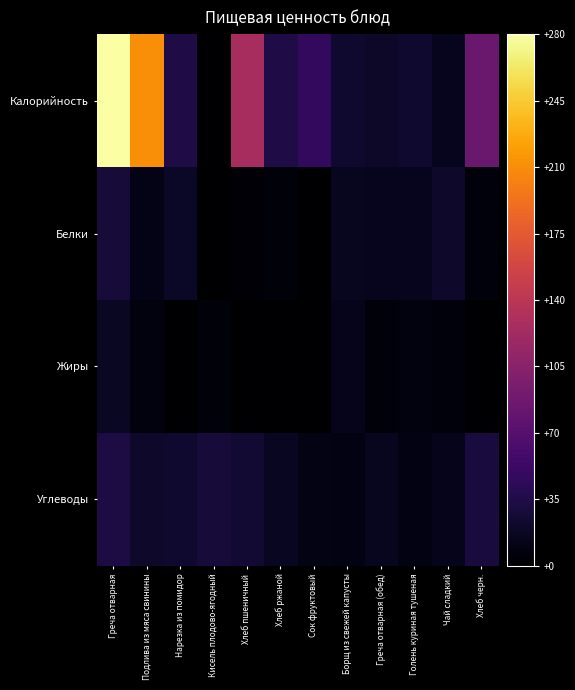

Which series has the largest total across all categories?

Калорийность